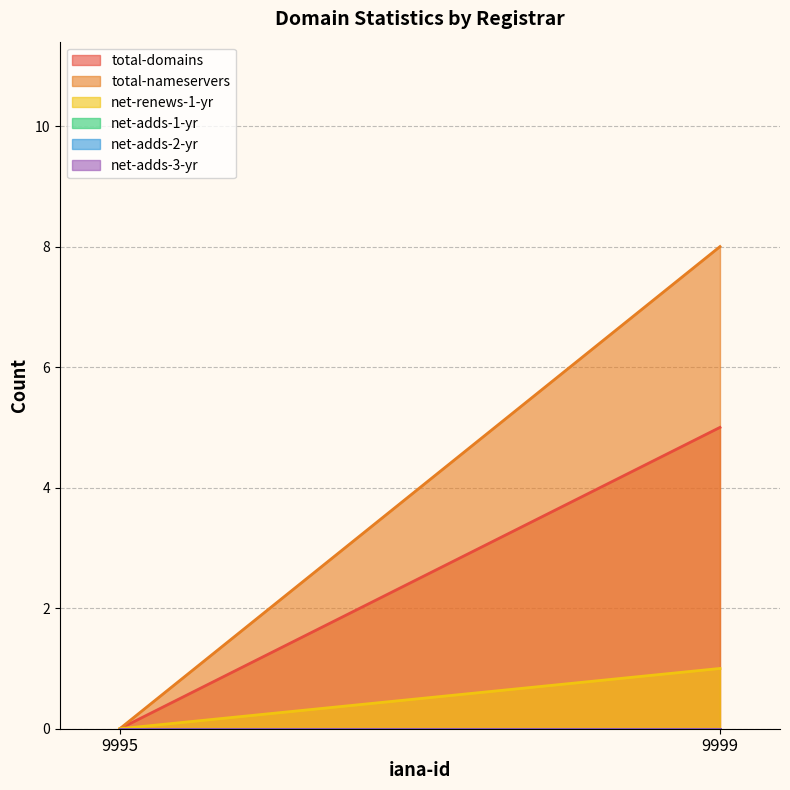

How many lines are shown in the chart?

6